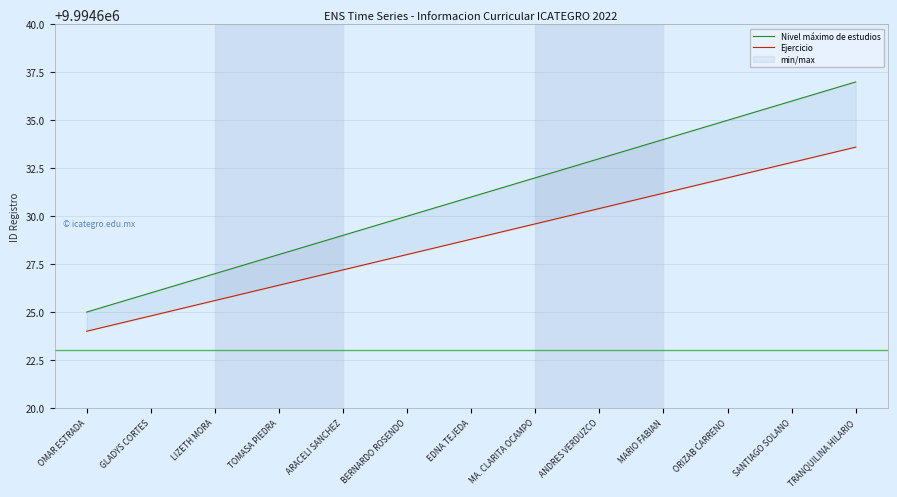

What is the average value of the Nivel máximo de estudios series?

9994631.0